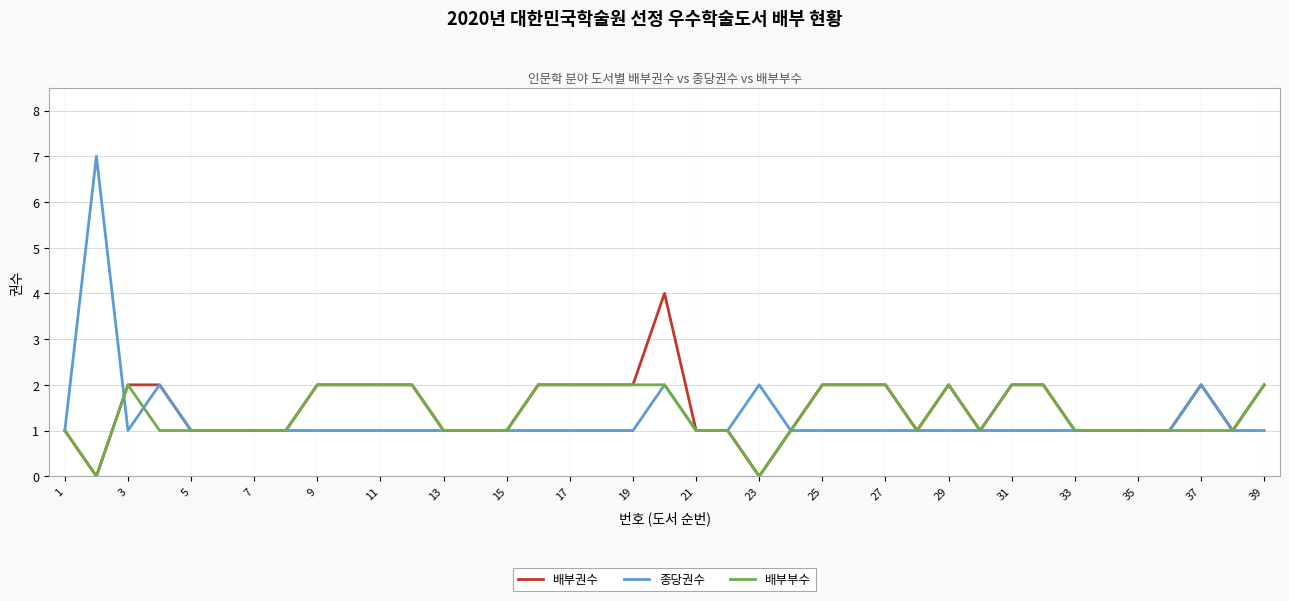

List the series in order of their peak value, highest first.

종당권수, 배부권수, 배부부수